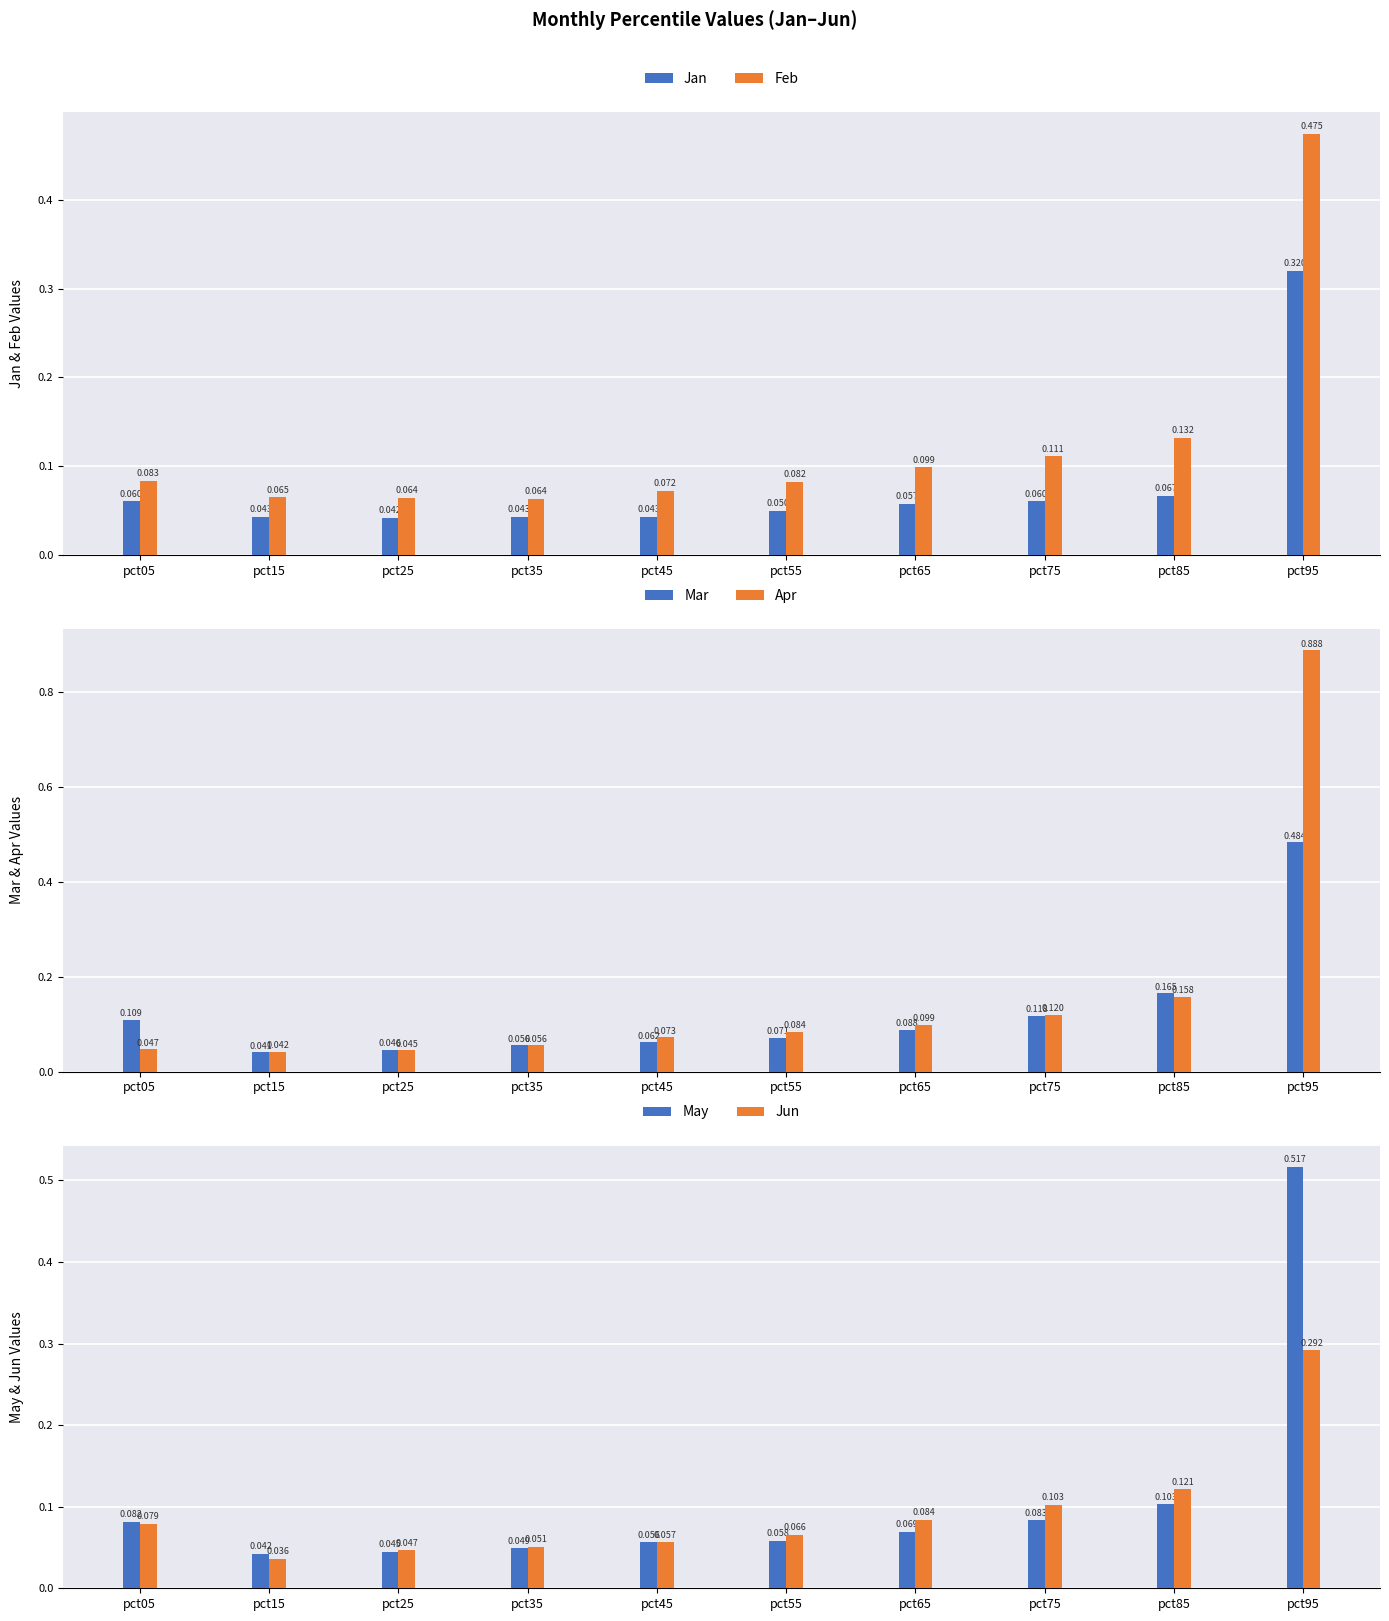

Between pct25 and pct05, which is larger?

pct05